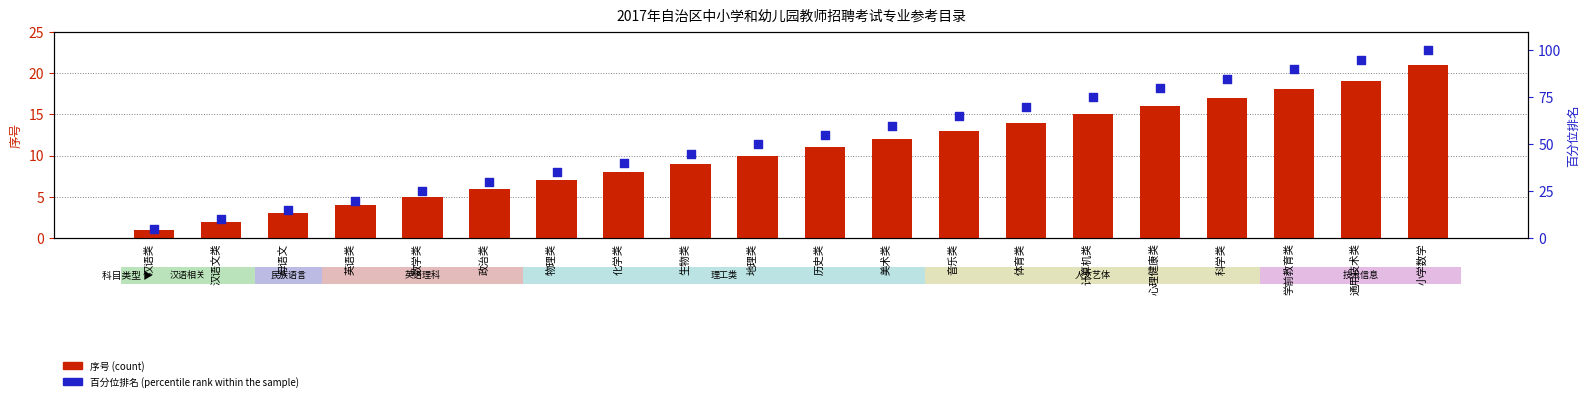

At how many categories does at least one series exceed 4?

20